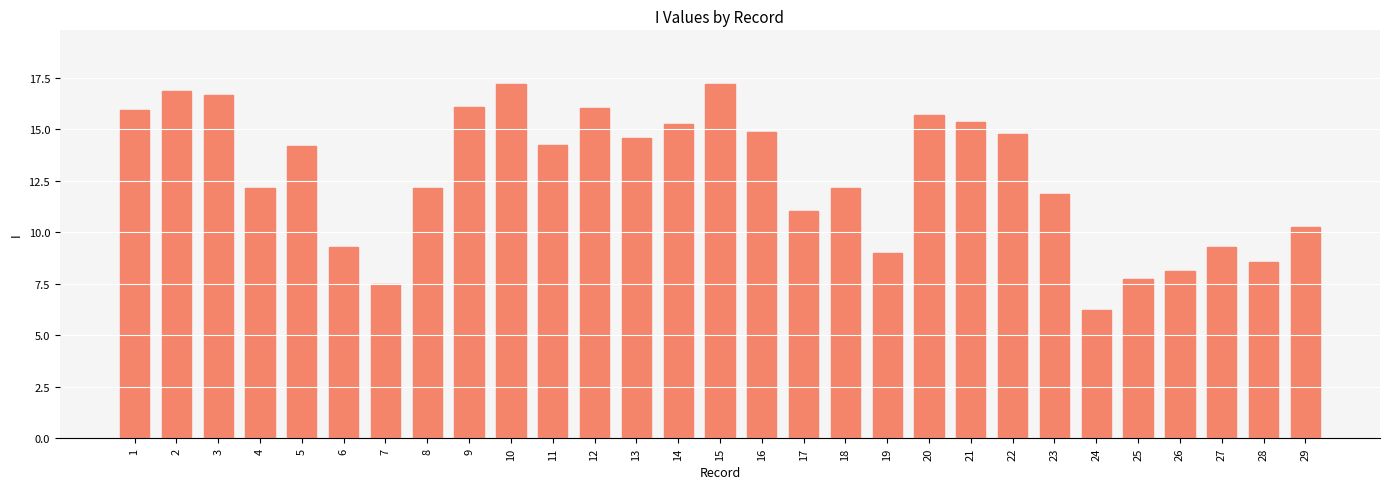

How many bars are there in total?

29